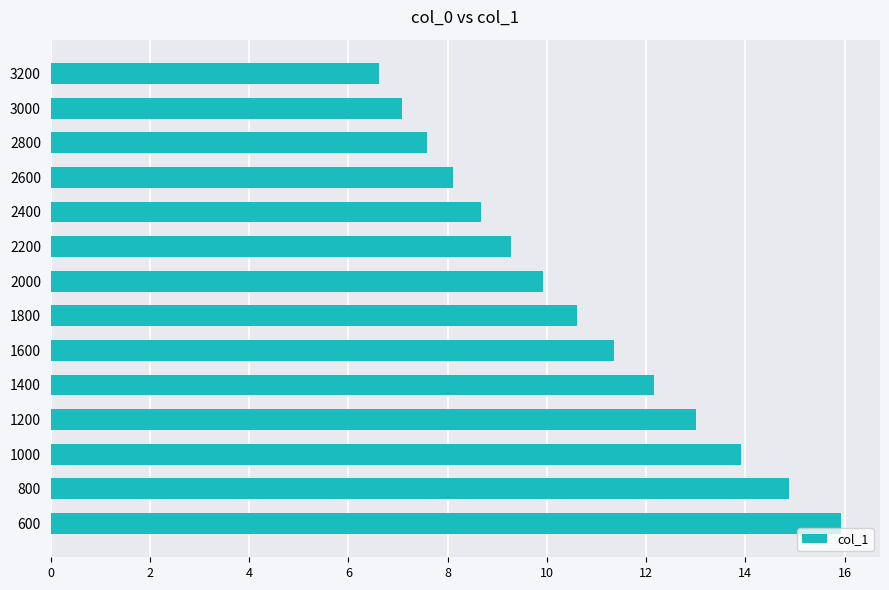

The value at 800 is 14.9. True or false?

True